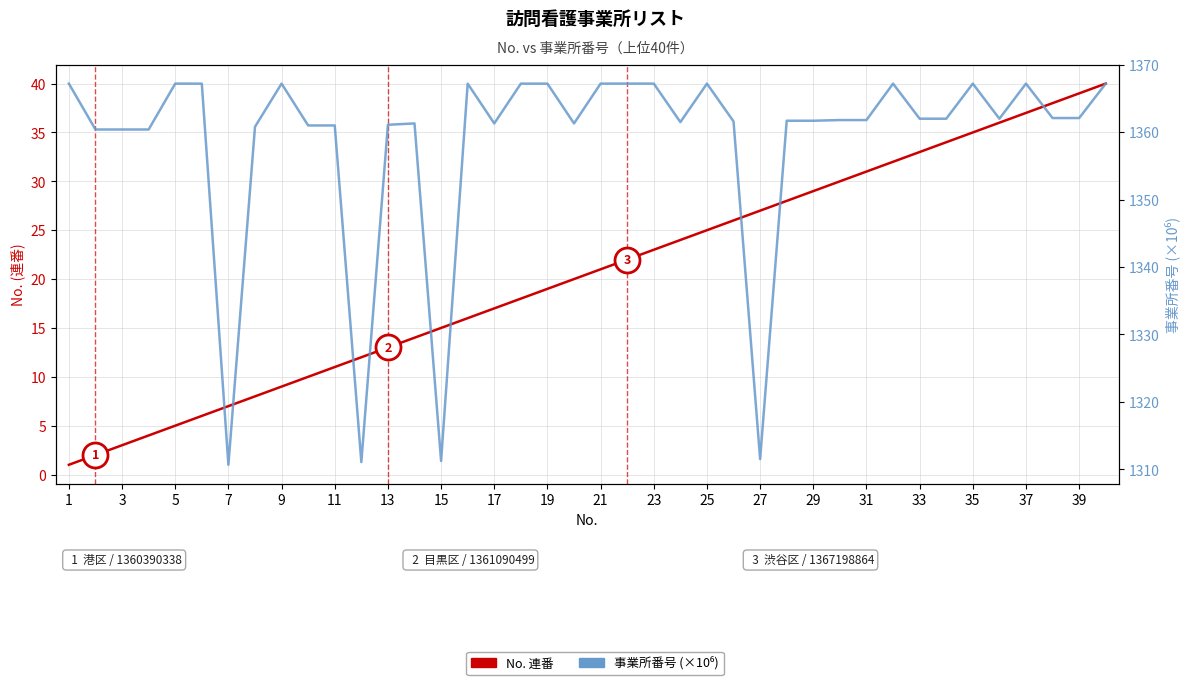

What is the difference between the maximum and second lowest values in the 事業所番号 (×10⁶) series?

56.1